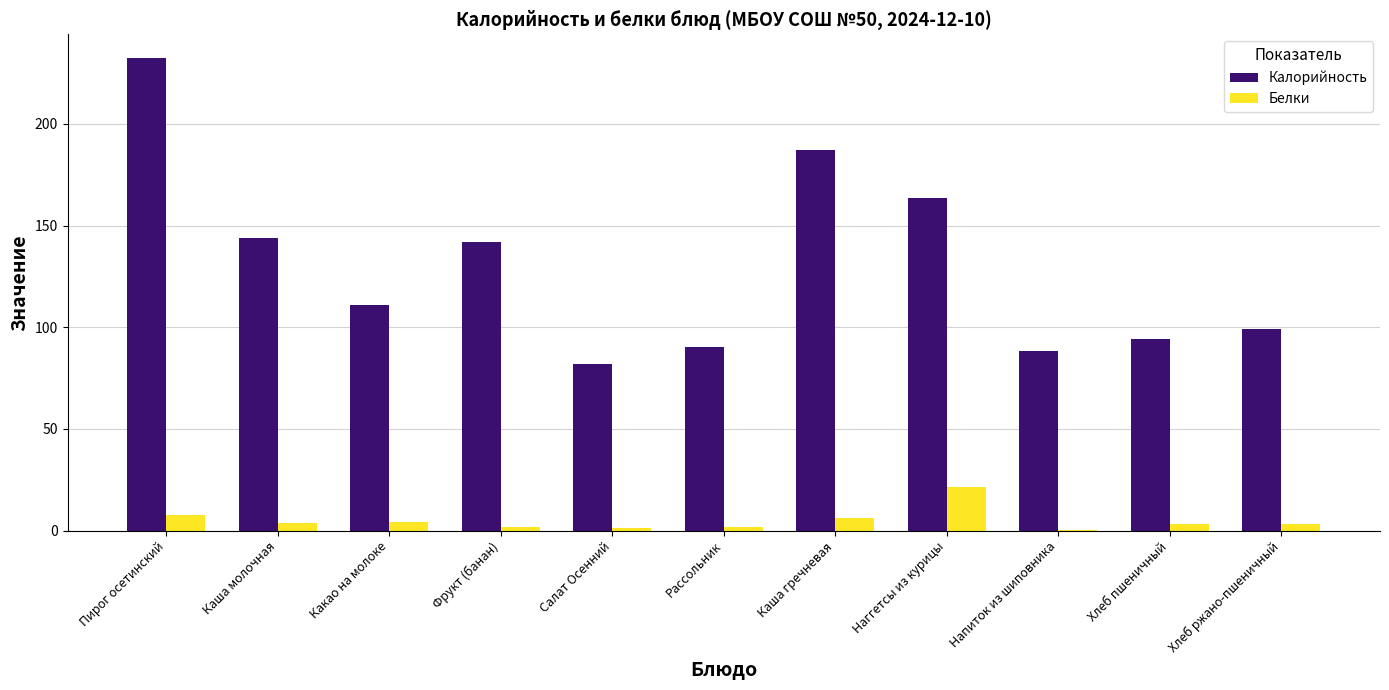

Which series has the largest range (max minus min)?

Калорийность